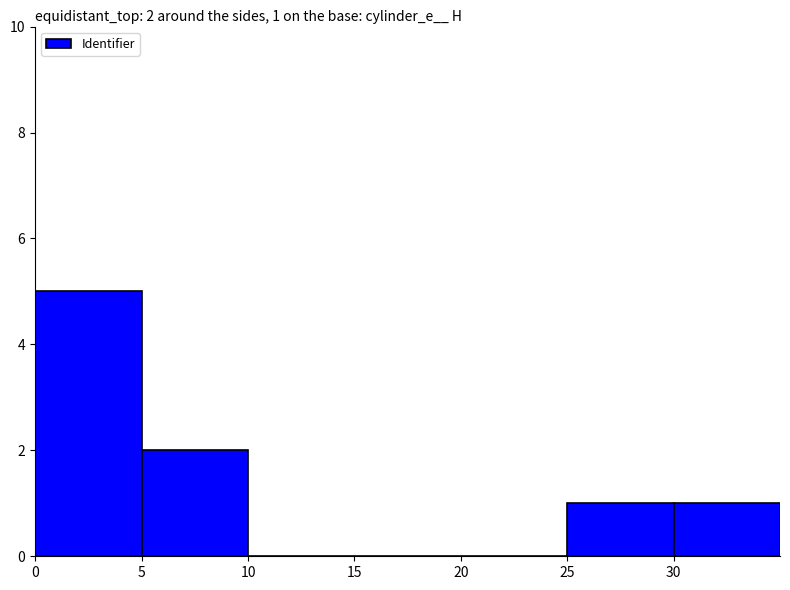

Between 25 and 20, which is larger?

25